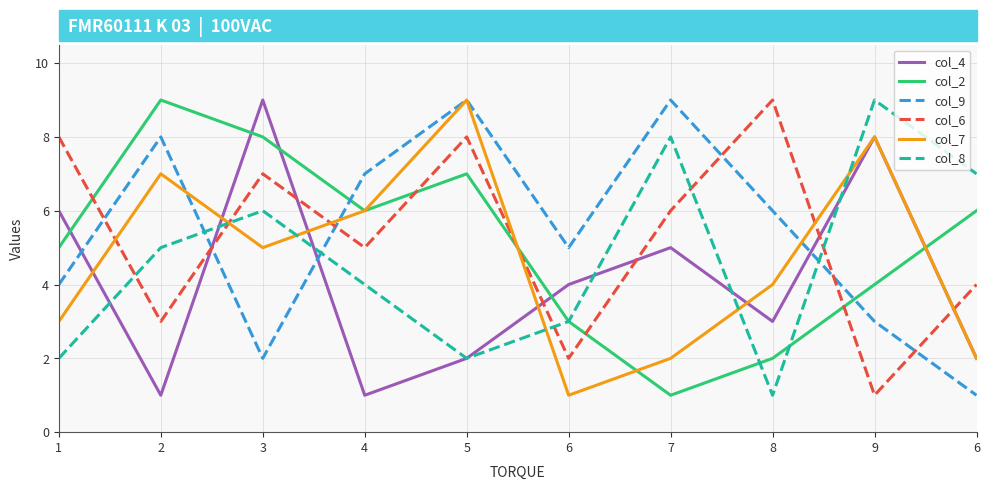

What are all the series names shown in the legend?

col_4, col_2, col_9, col_6, col_7, col_8